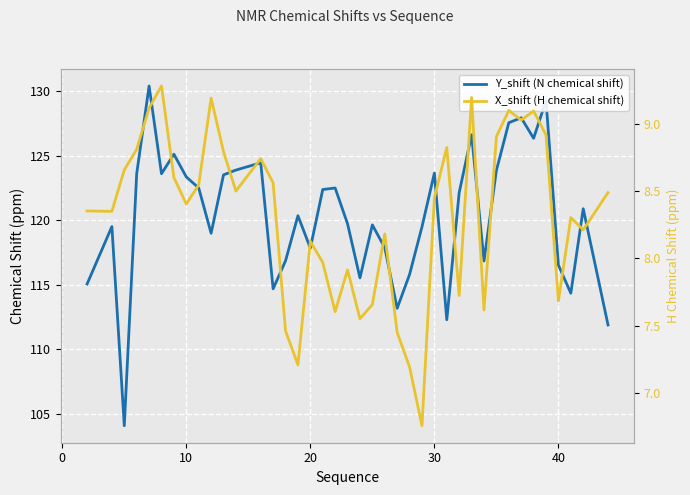

What is the difference between the second highest and second lowest values in the X_shift (H chemical shift) series?

2.0